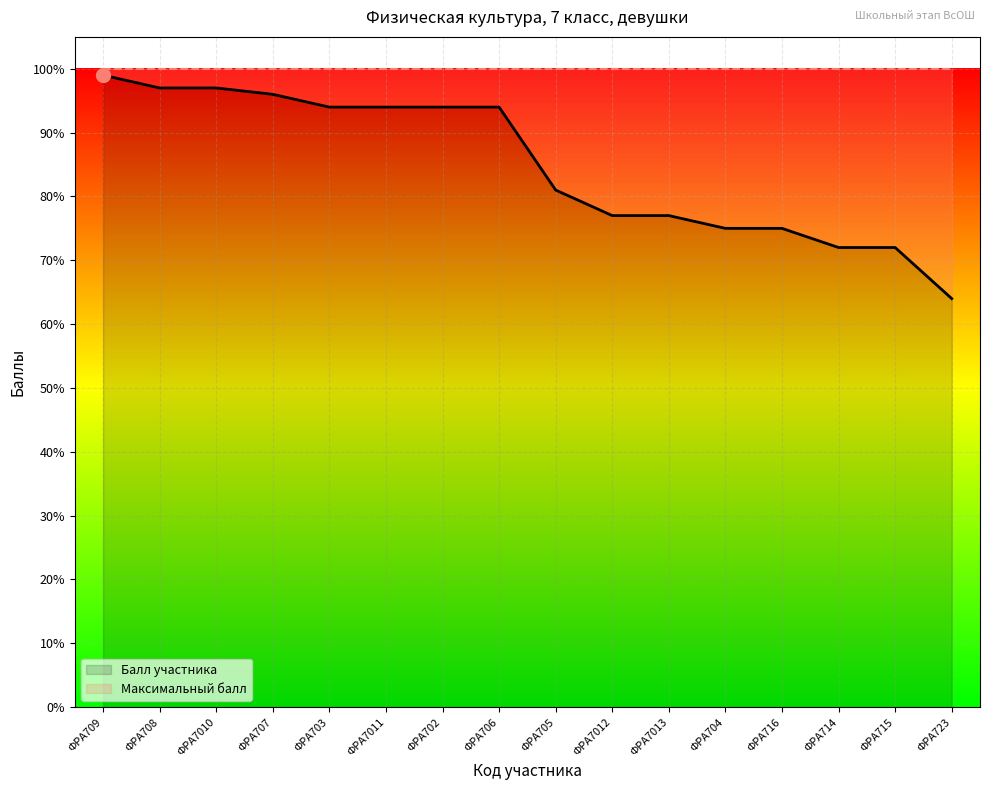

What is the highest value of the Максимальный балл series?

100